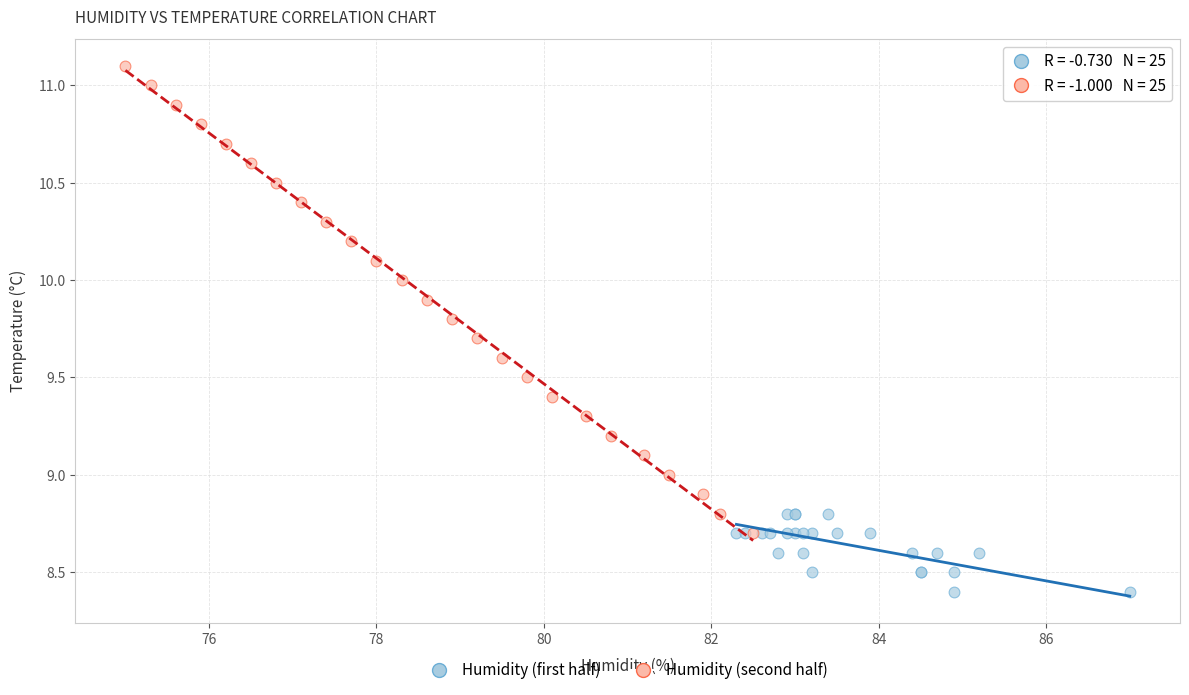

Which series reaches the minimum Y coordinate?

Humidity (first half)